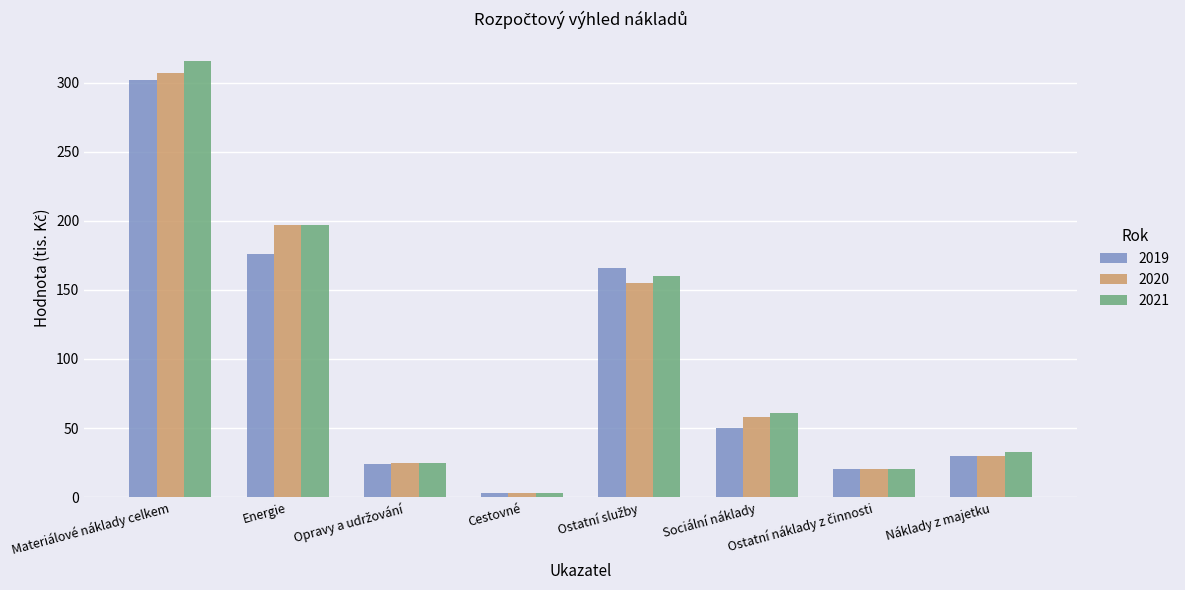

Between Cestovné and Náklady z majetku, which series saw the biggest shift?

2021